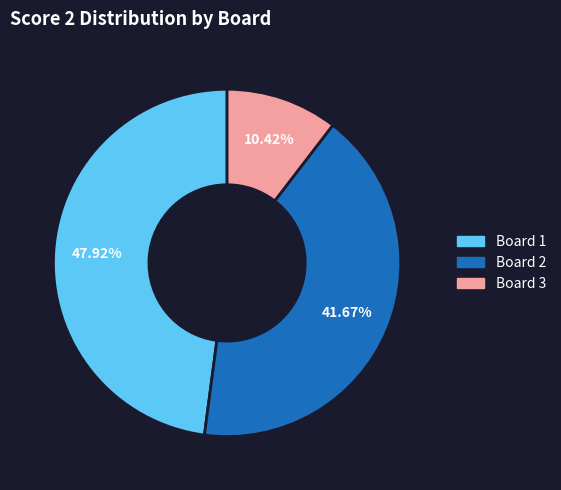

True or false: Board 3 accounts for 10% of the total.

True